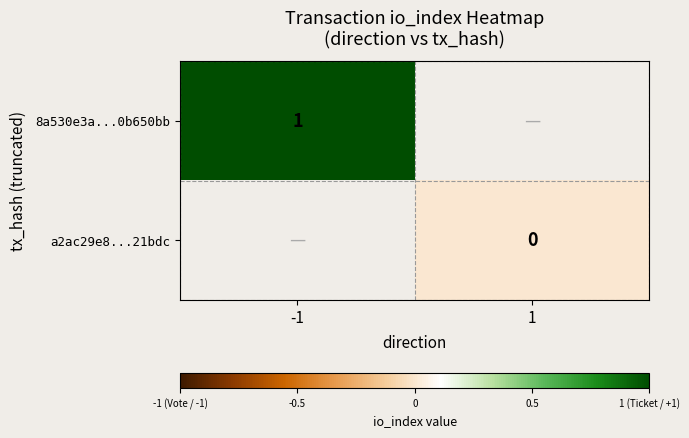

Which label corresponds to the smallest value in the chart?

1